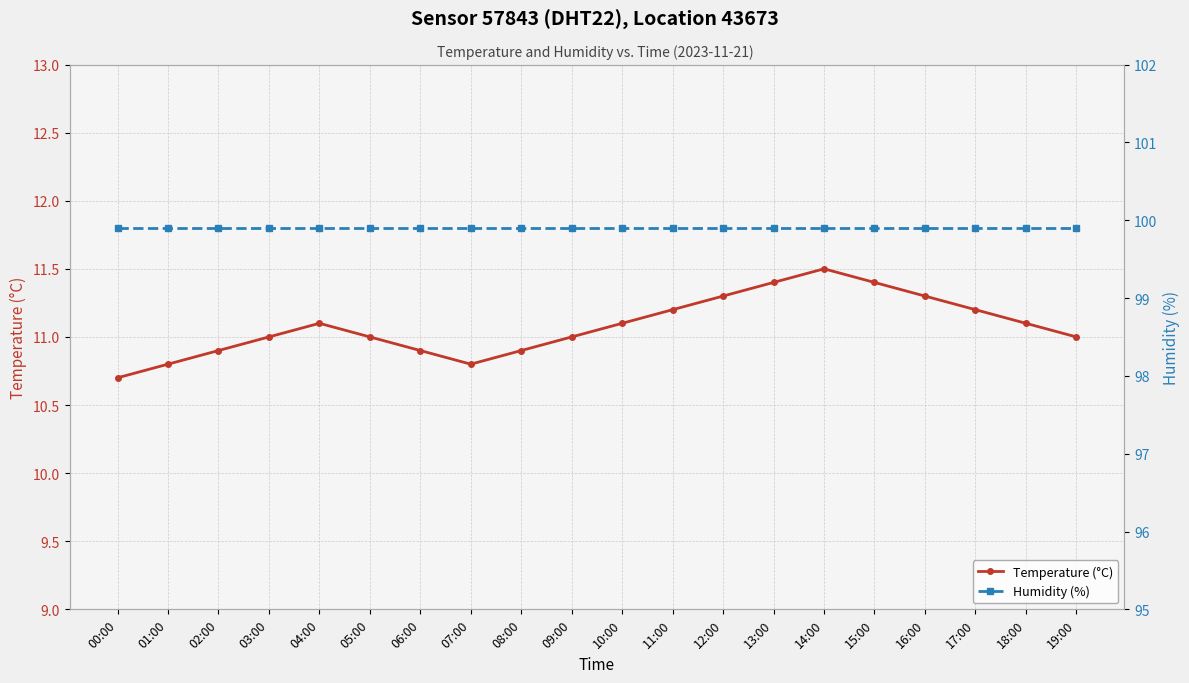

True or false: Temperature (°C) and Humidity (%) intersect in this chart.

False